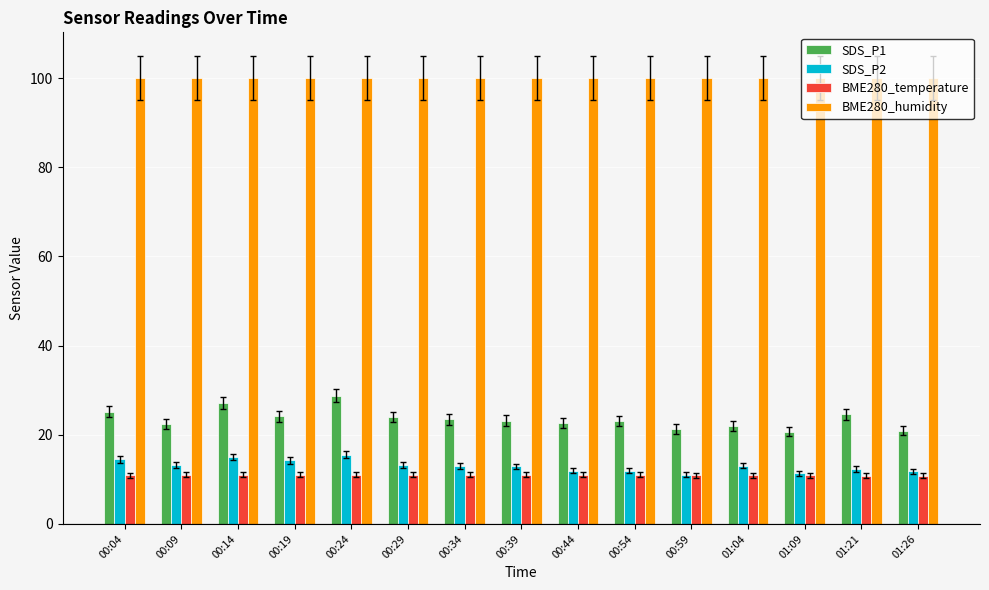

Is the value of BME280_humidity at 00:39 greater than the value of SDS_P2 at 00:29?

Yes